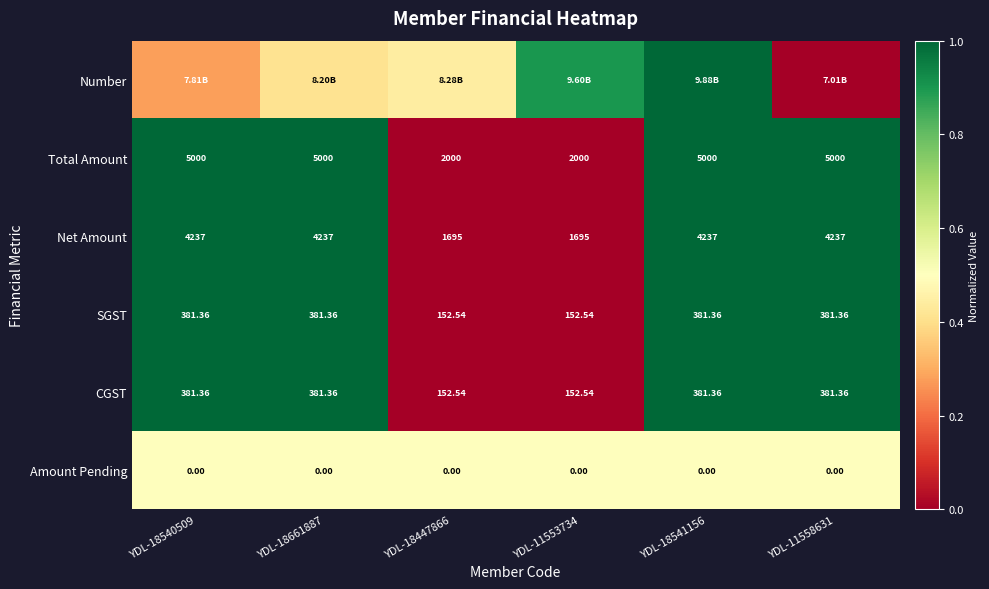

Is the value of CGST at YDL-11553734 greater than the value of Net Amount at YDL-18541156?

No